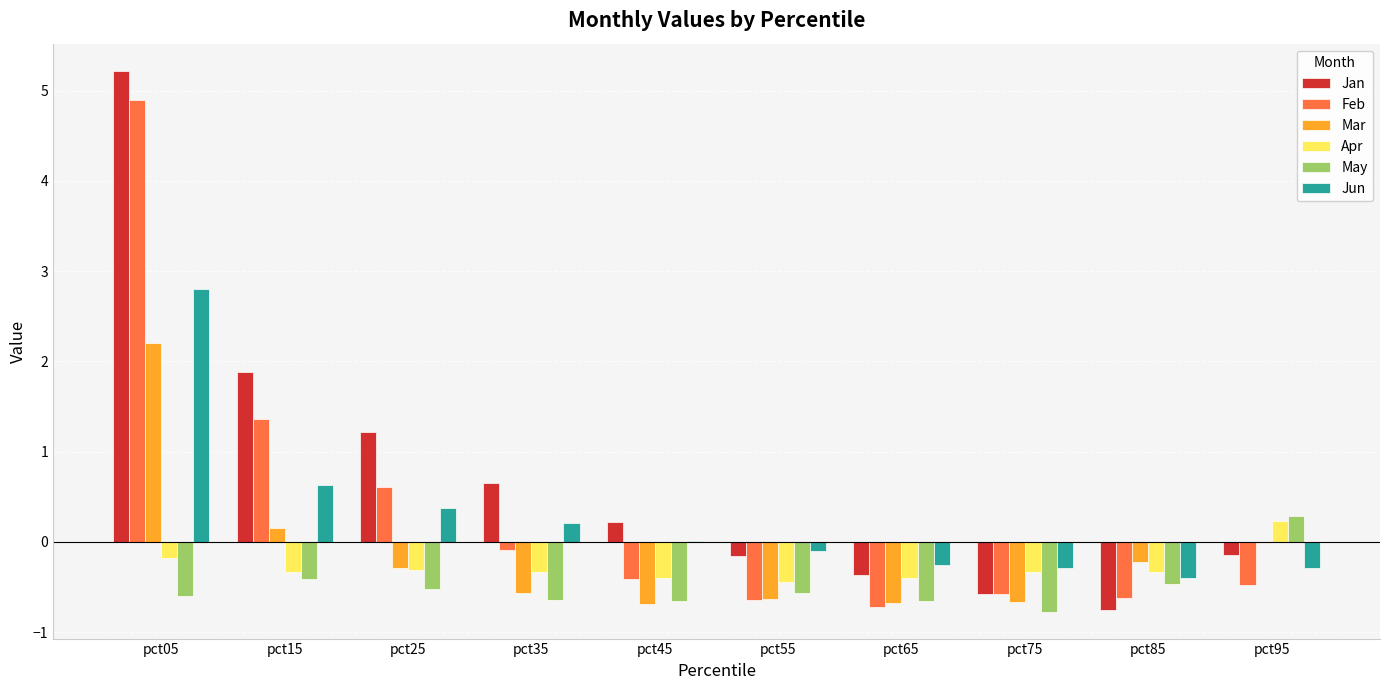

At which category is the sum across all series the highest?

pct05